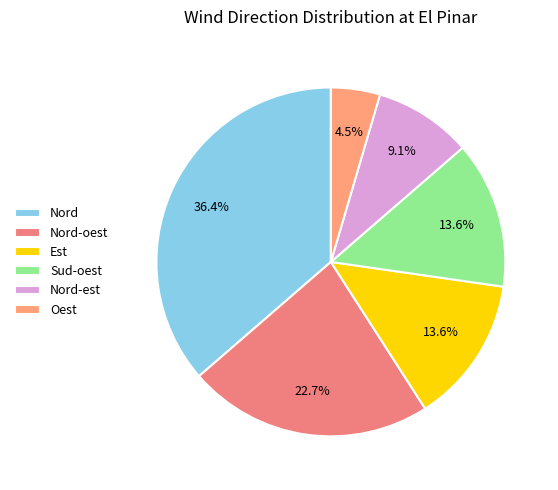

What is the change in value from Sud-oest to Nord-est?

-1